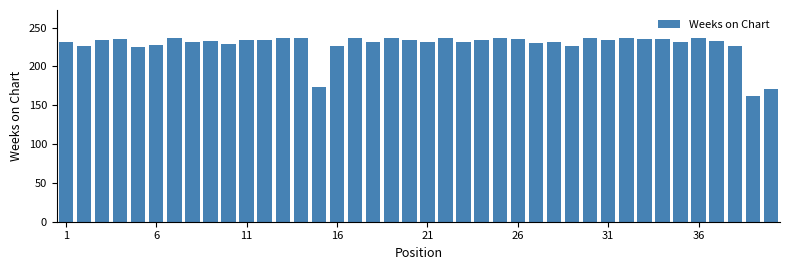

What is the difference between the maximum and minimum values?

75